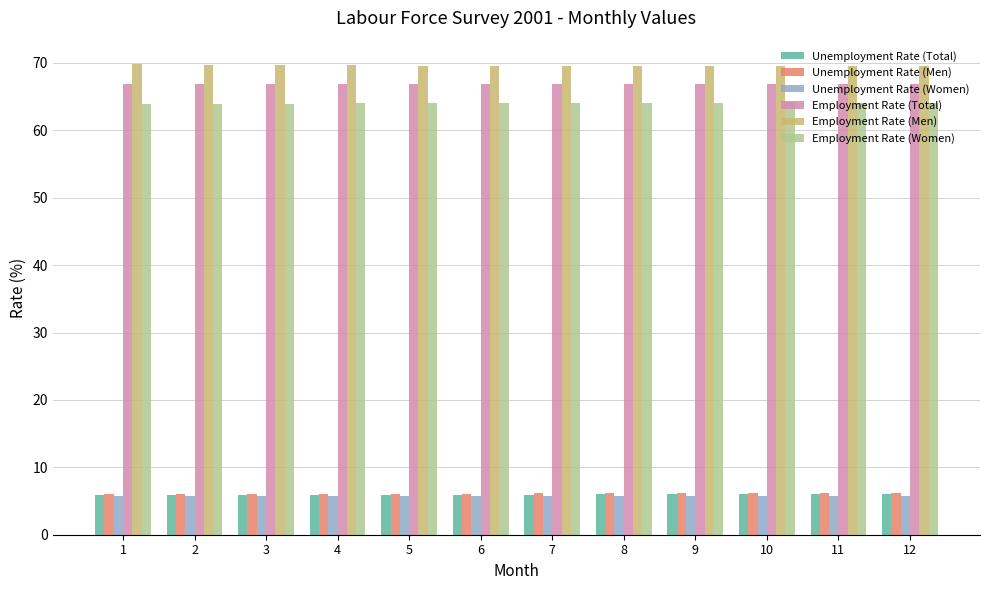

What is the difference between the highest and lowest values at 10?

63.7